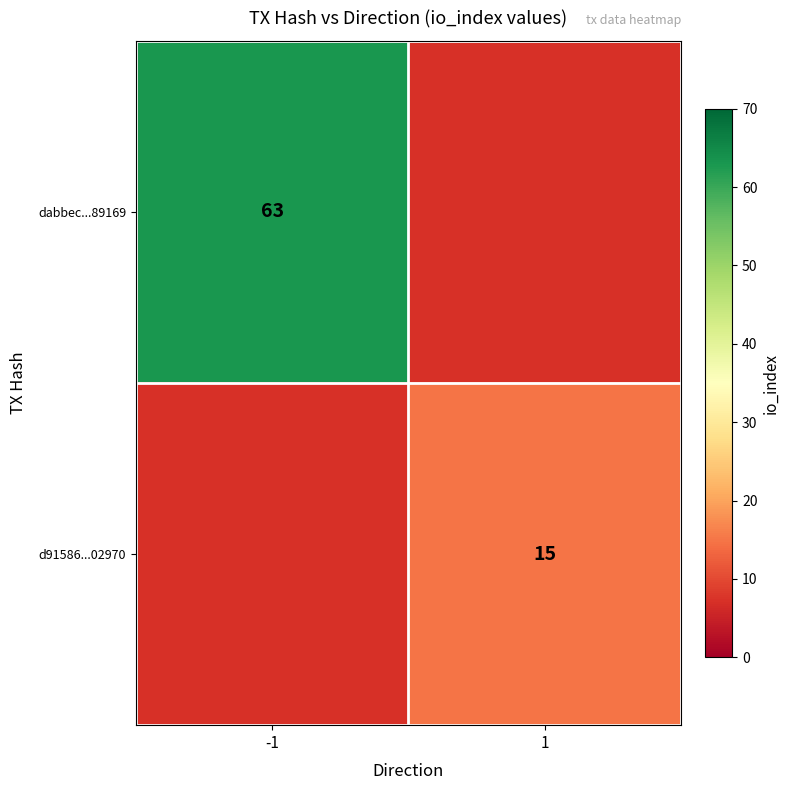

At how many categories does at least one series exceed 45?

1